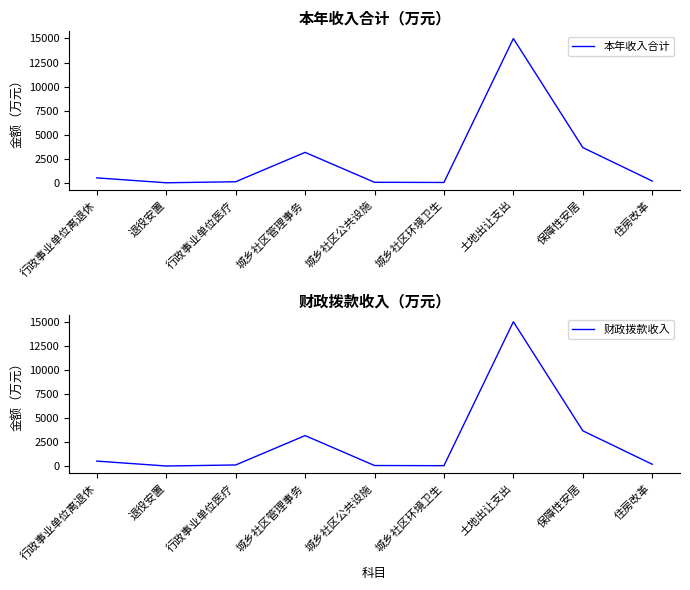

How many values in the 本年收入合计 series are below 197?

4